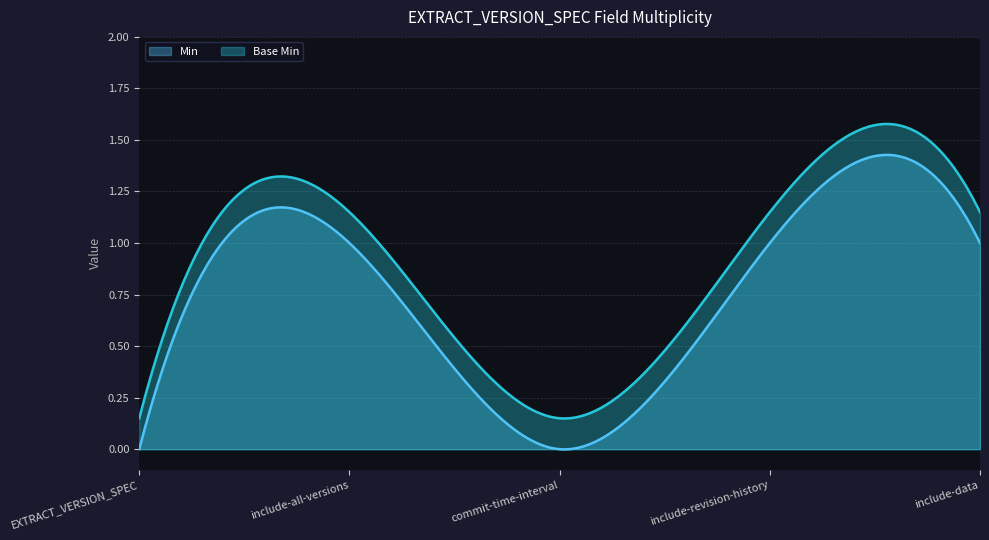

Between include-all-versions and commit-time-interval, which series saw the biggest shift?

Min